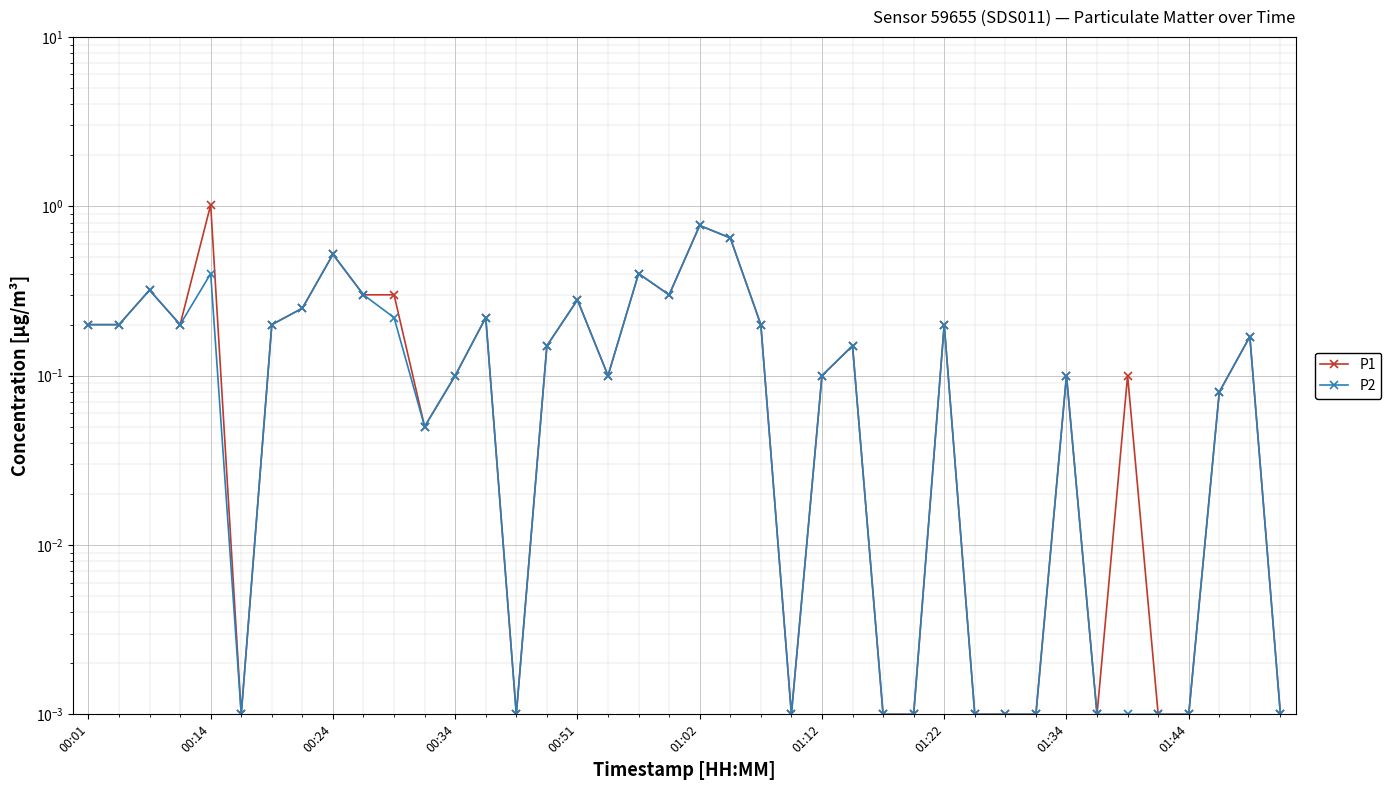

Reading right to left, transcribe all the data shown in this chart.

P1: 0.0	0.2	0.1	0.0	0.0	0.1	0.0	0.1	0.0	0.0	0.0	0.2	0.0	0.0	0.1	0.1	0.0	0.2	0.7	0.8	0.3	0.4	0.1	0.3	0.1	0.0	0.2	0.1	0.1	0.3	0.3	0.5	0.2	0.2	0.0	1.0	0.2	0.3	0.2	0.2
P2: 0.0	0.2	0.1	0.0	0.0	0.0	0.0	0.1	0.0	0.0	0.0	0.2	0.0	0.0	0.1	0.1	0.0	0.2	0.7	0.8	0.3	0.4	0.1	0.3	0.1	0.0	0.2	0.1	0.1	0.2	0.3	0.5	0.2	0.2	0.0	0.4	0.2	0.3	0.2	0.2